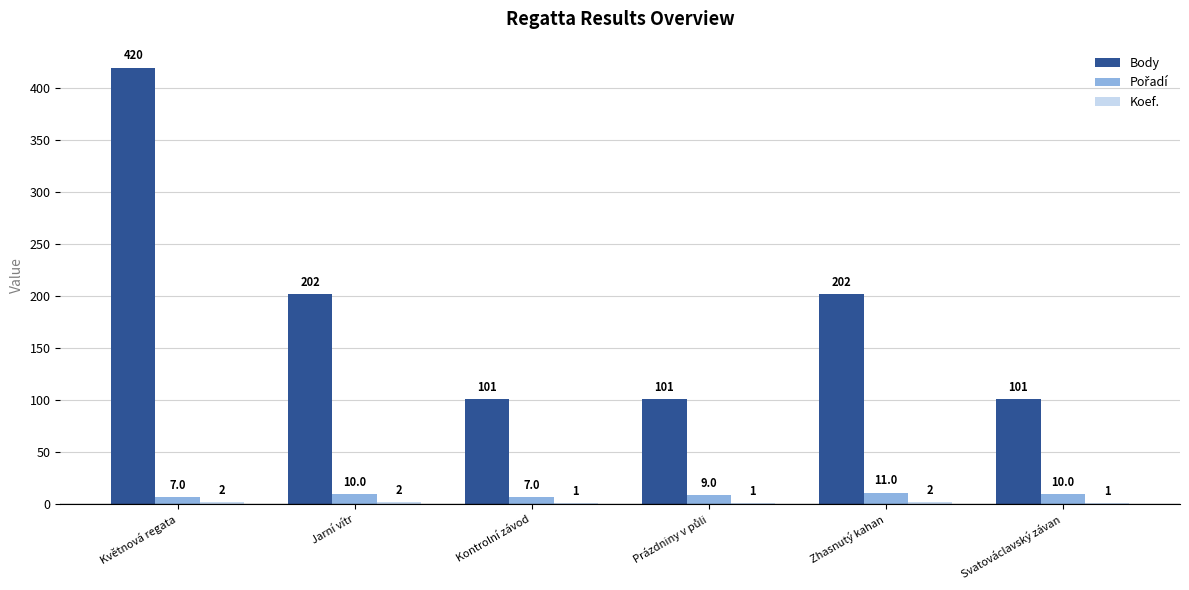

At which category is the sum across all series the highest?

Květnová regata